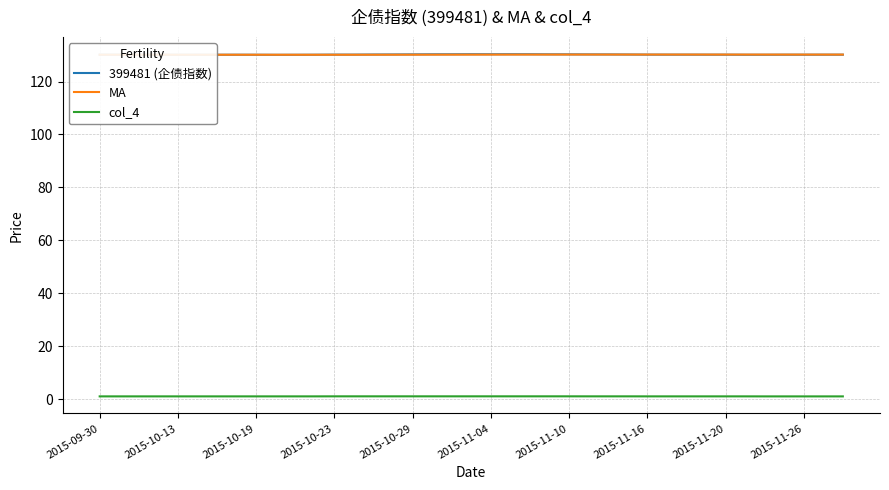

How many lines are shown in the chart?

3